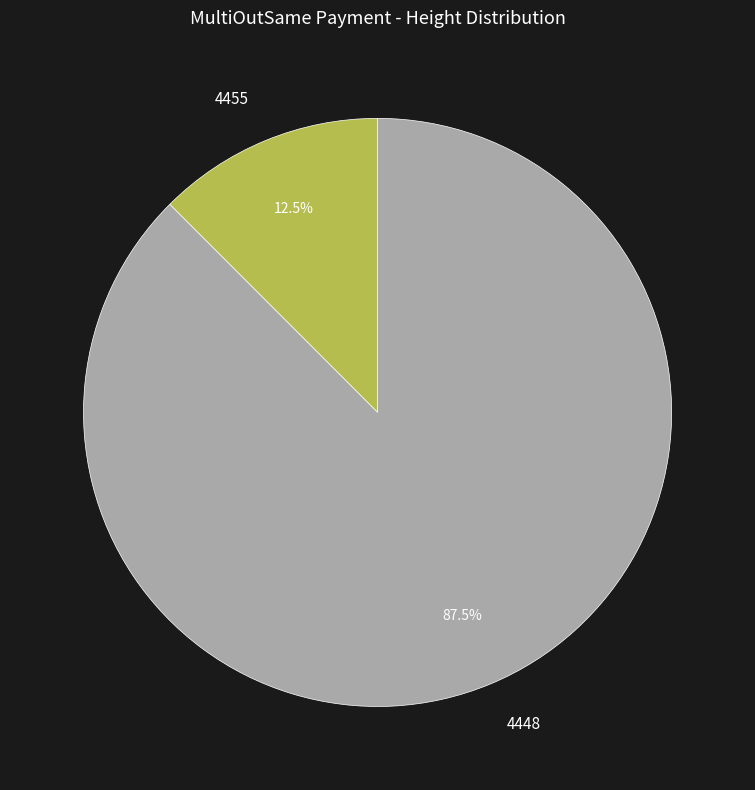

Which slice is the smallest?

4455